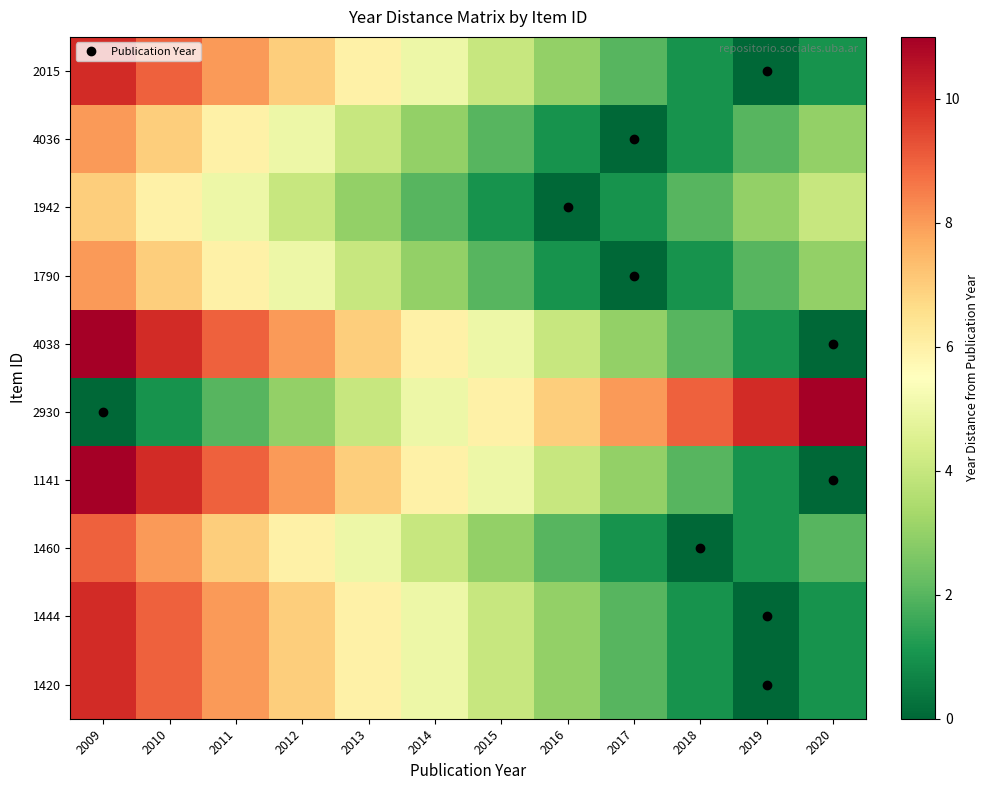

At how many categories does at least one series exceed 1?

12